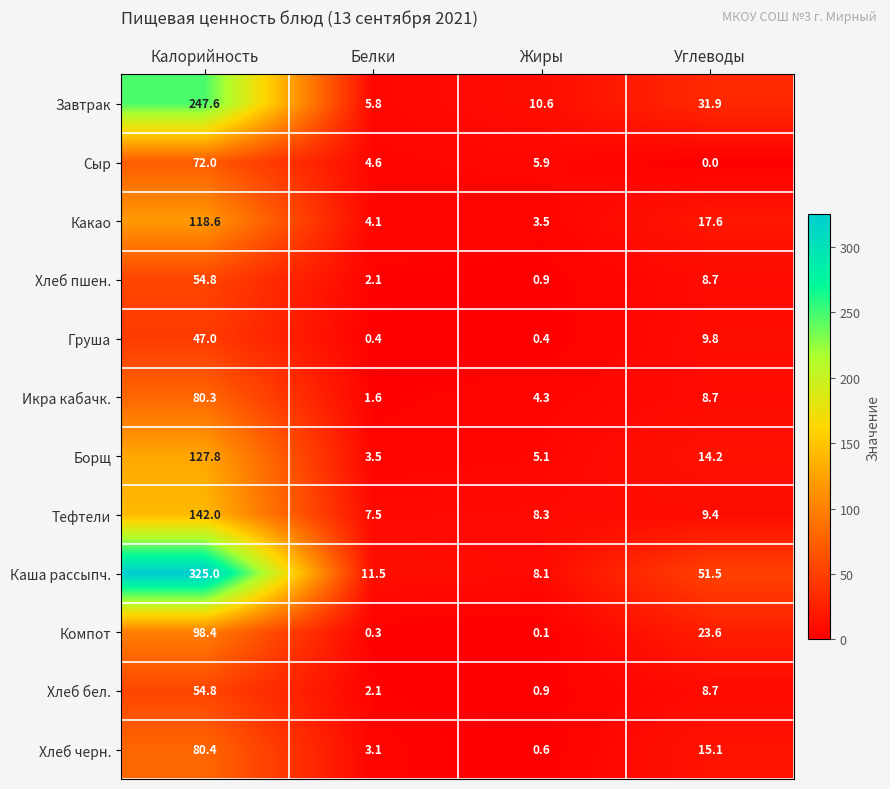

The value of Сыр at Углеводы is 0.0. True or false?

True